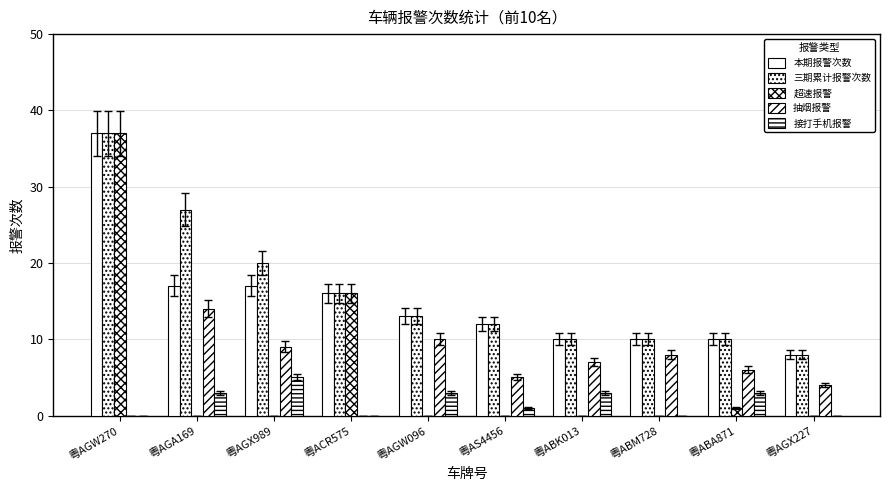

Reading right to left, what are all the values shown in this chart?

本期报警次数: 8	10	10	10	12	13	16	17	17	37
三期累计报警次数: 8	10	10	10	12	13	16	20	27	37
超速报警: 0	1	0	0	0	0	16	0	0	37
抽烟报警: 4	6	8	7	5	10	0	9	14	0
接打手机报警: 0	3	0	3	1	3	0	5	3	0